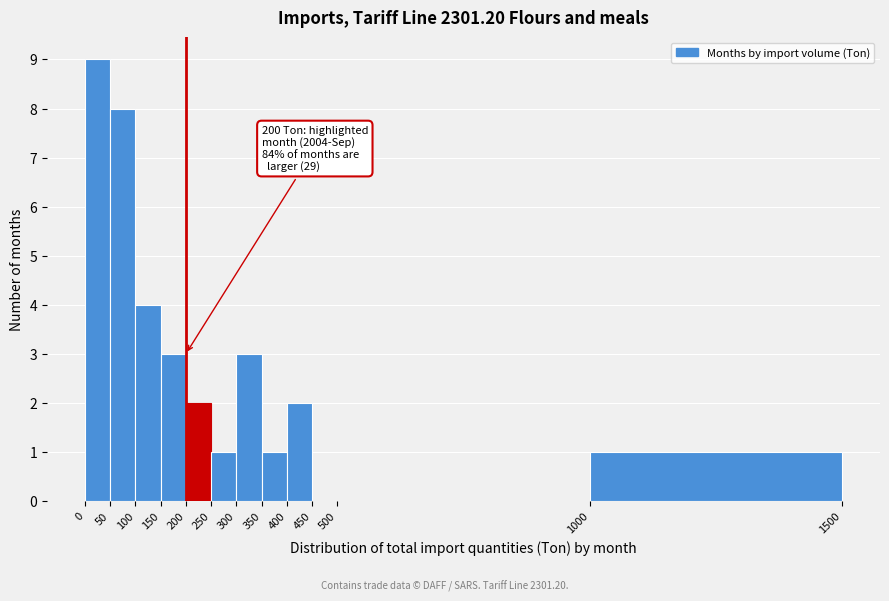

Which range on the x-axis has the tallest bar?

0 to 50